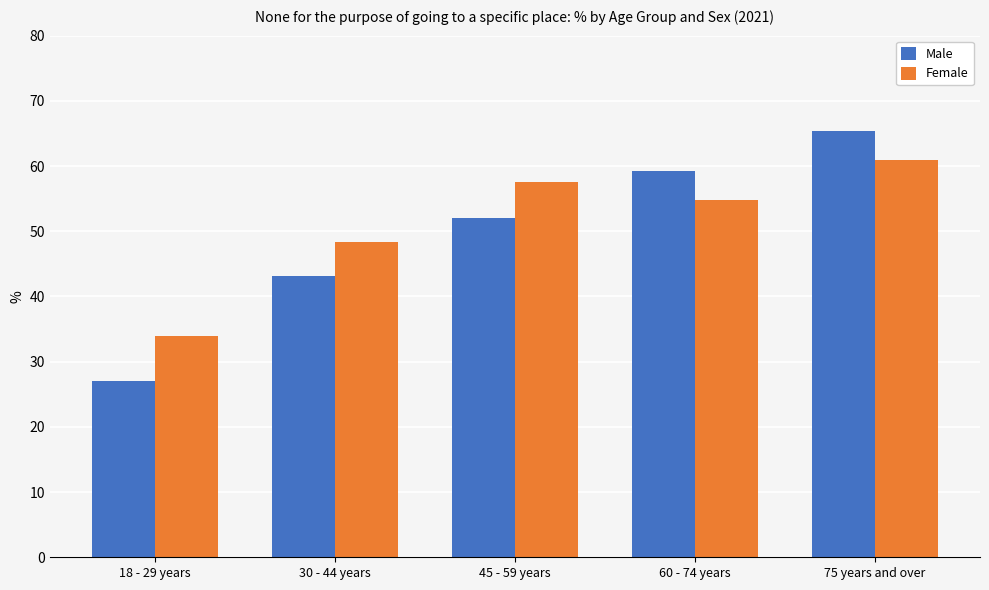

At how many categories does at least one series exceed 46?

4